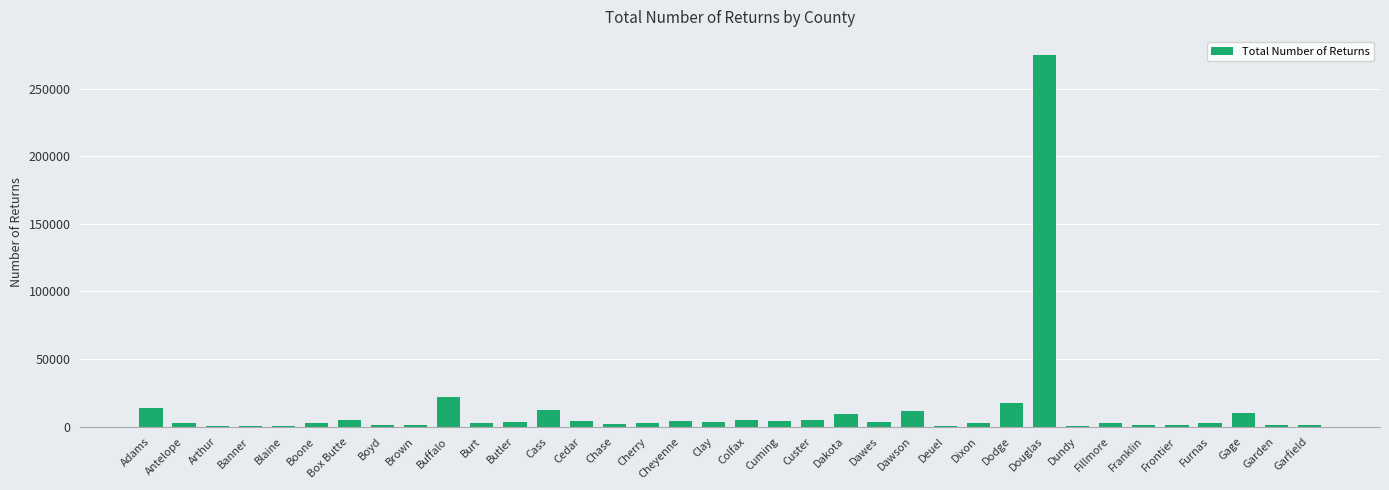

What is the sum of all values?

437642